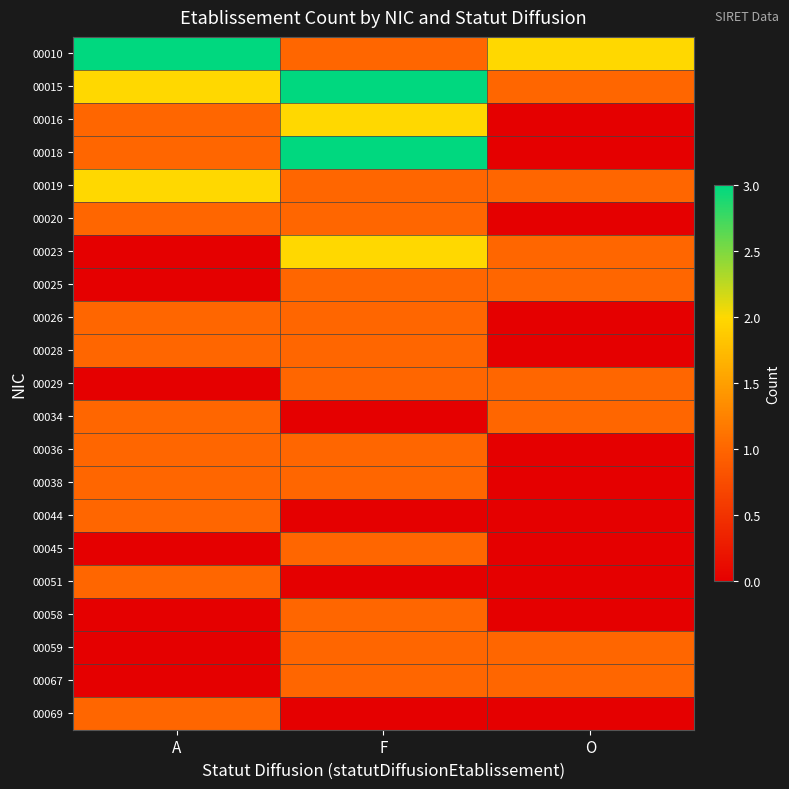

Which series has the largest total across all categories?

00010